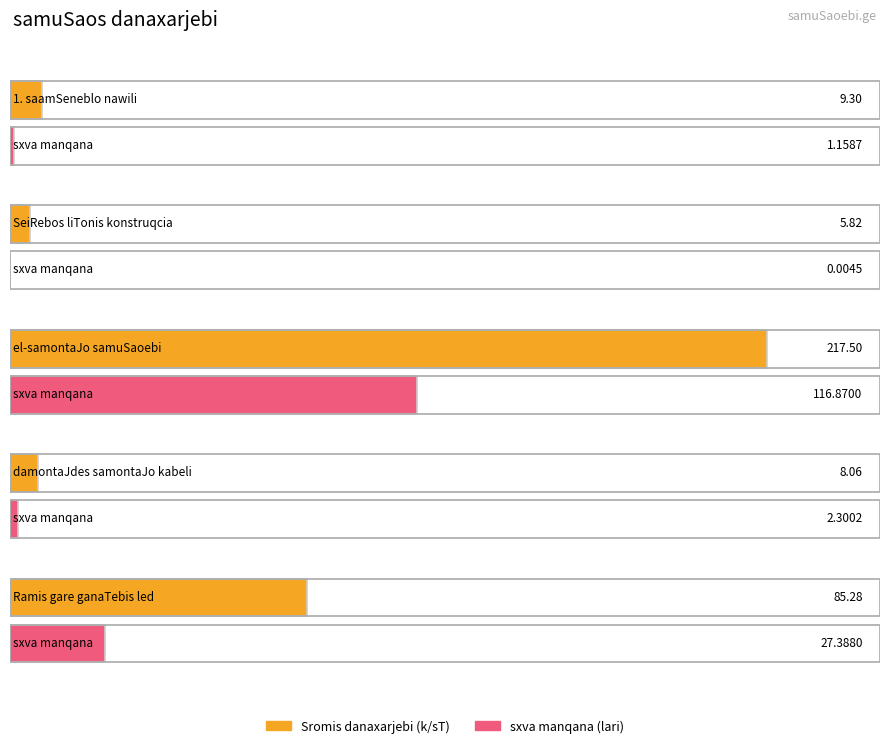

At which category does the chart reach its peak across all series?

el-samontaJo samuSaoebi